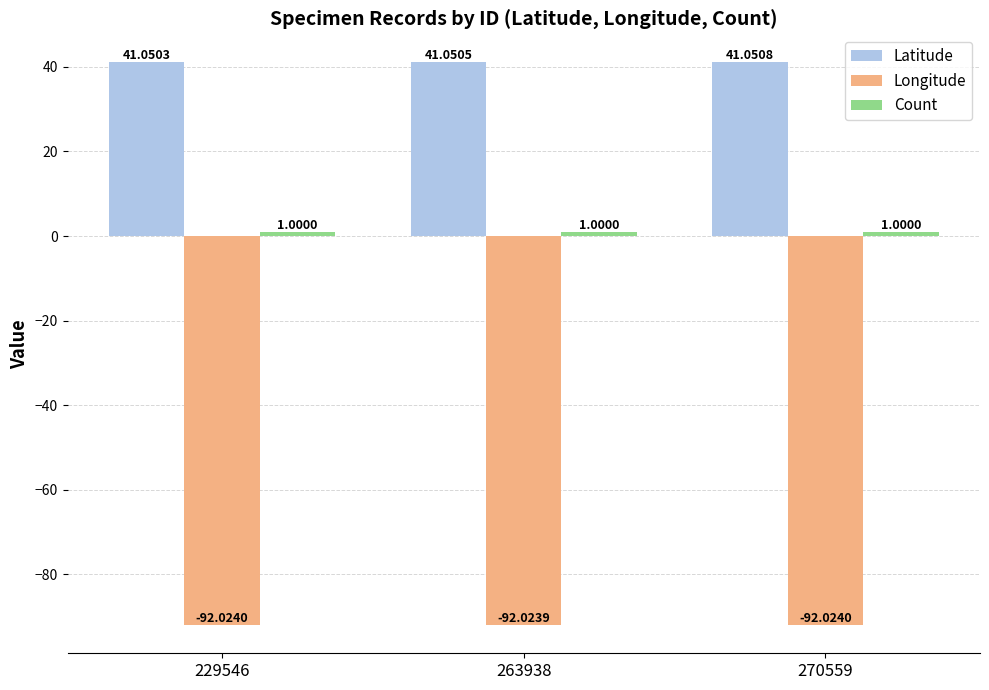

At which label does Latitude reach its minimum?

229546